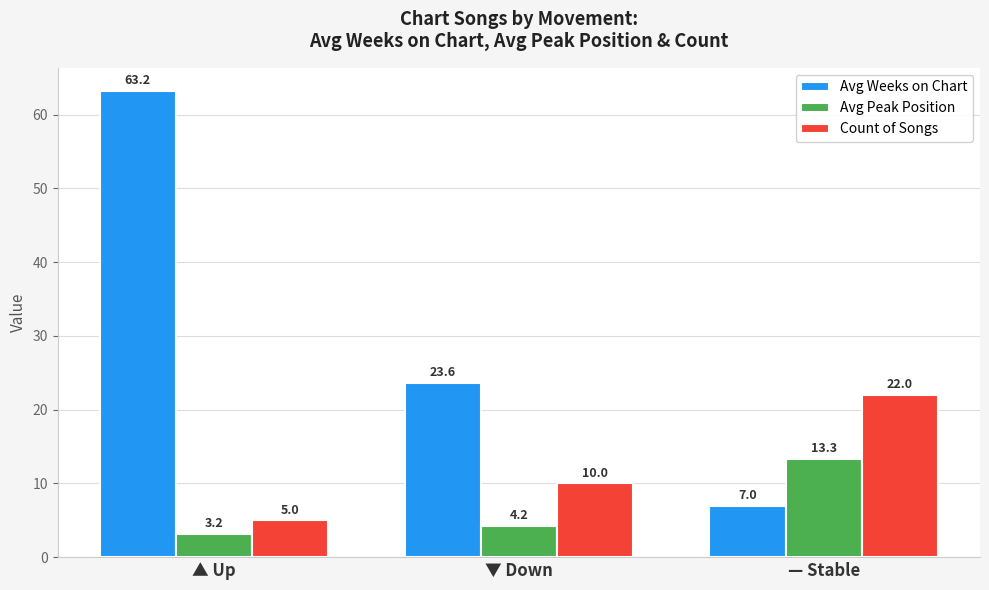

The value of Count of Songs at ▲ Up is 5.0. True or false?

True